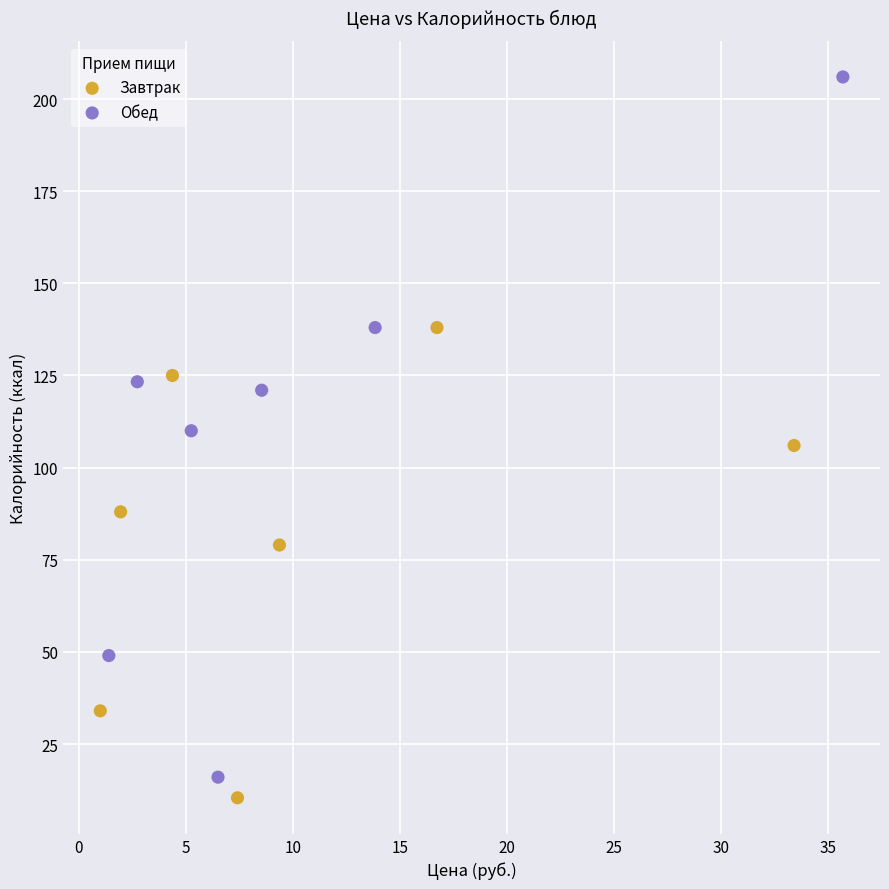

Which series reaches the maximum Y coordinate?

Обед